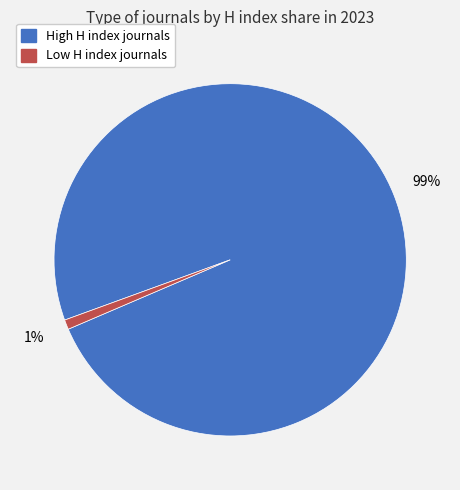

To the nearest percent, what is the difference between the largest and smallest slice percentages?

98%